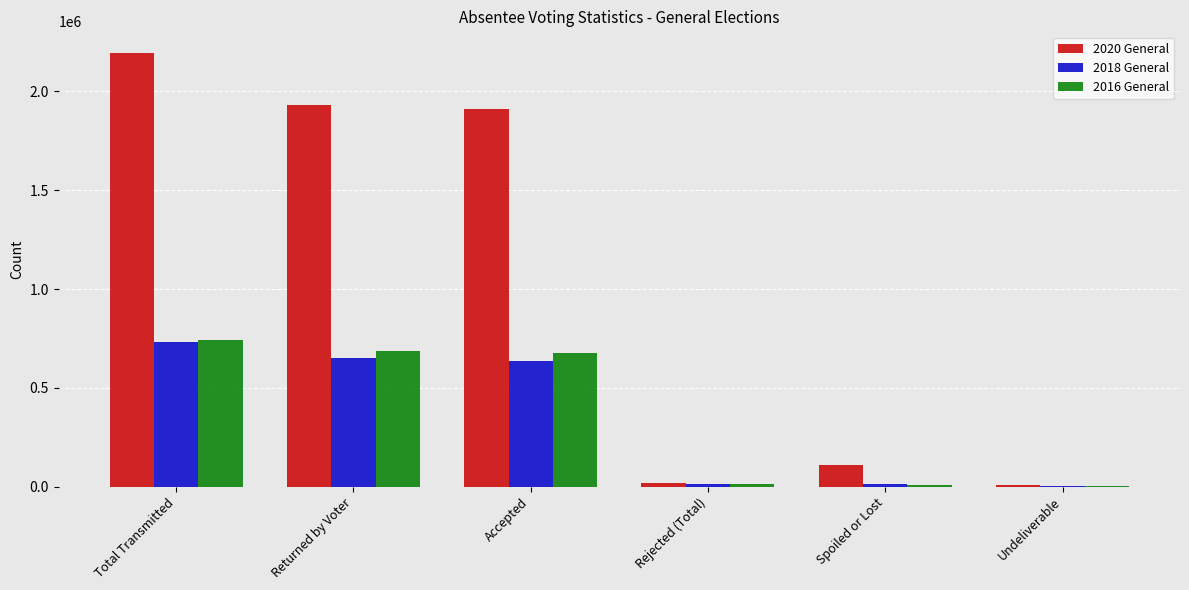

The 2020 General series shows 1909701 at Accepted. True or false?

True